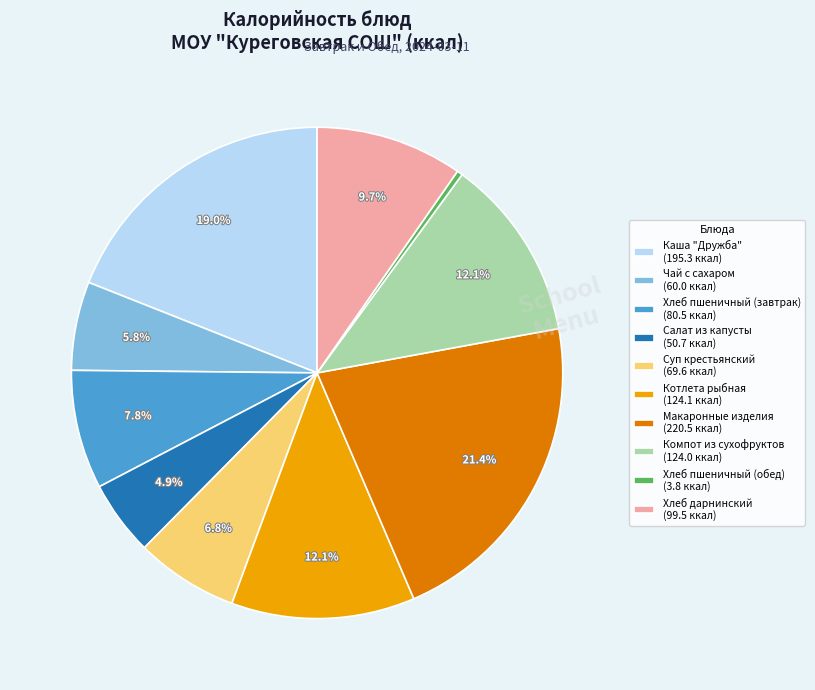

What percentage is the Салат из капусты slice, to the nearest percent?

5%